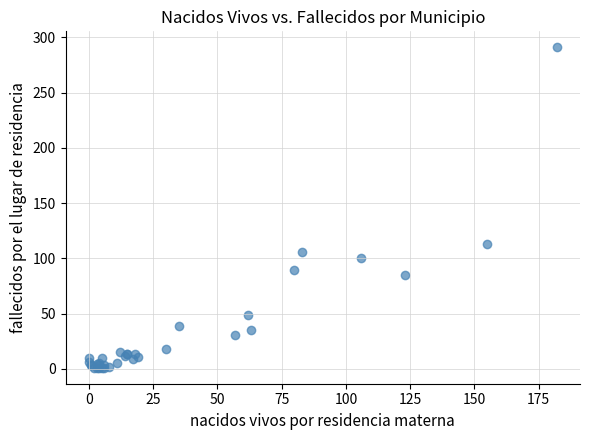

What Y value in the scatter plot is closest to 146?

113